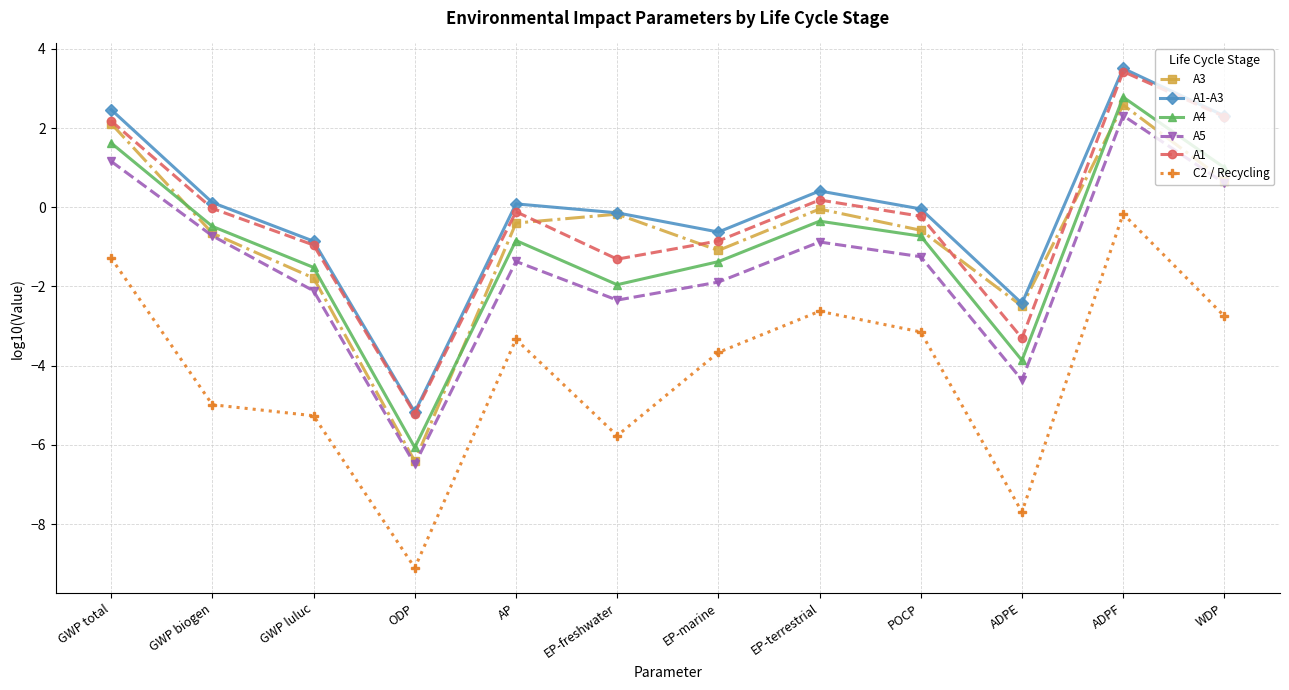

Where does the A4 series first go above 0?

GWP total